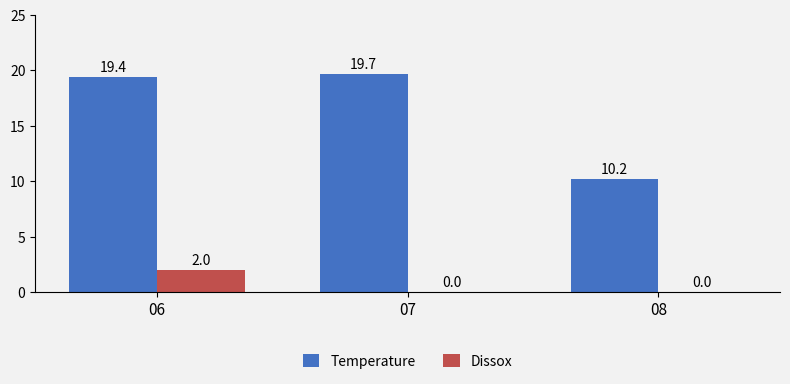

Is the value of Dissox at 07 greater than the value of Temperature at 06?

No